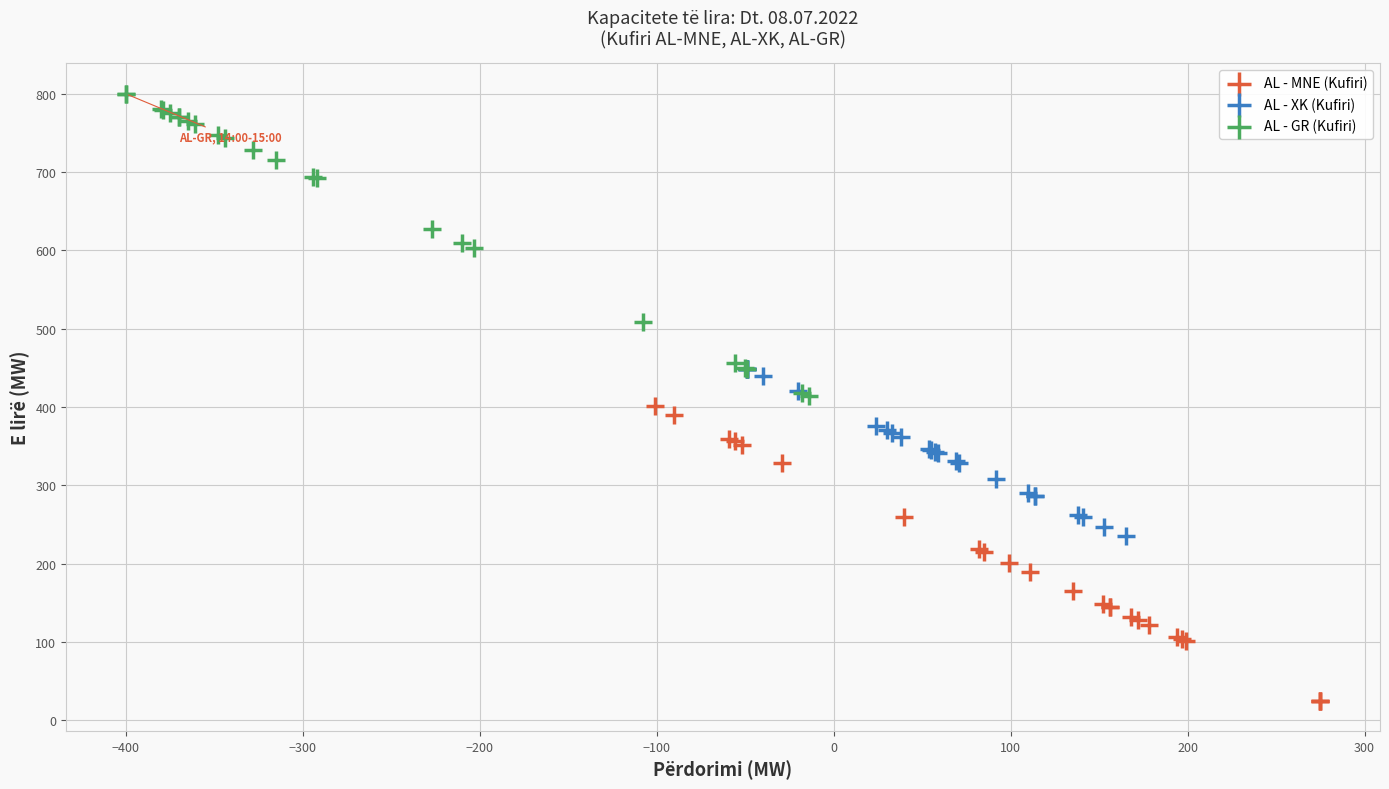

Which series reaches the minimum Y coordinate?

AL - MNE (Kufiri)